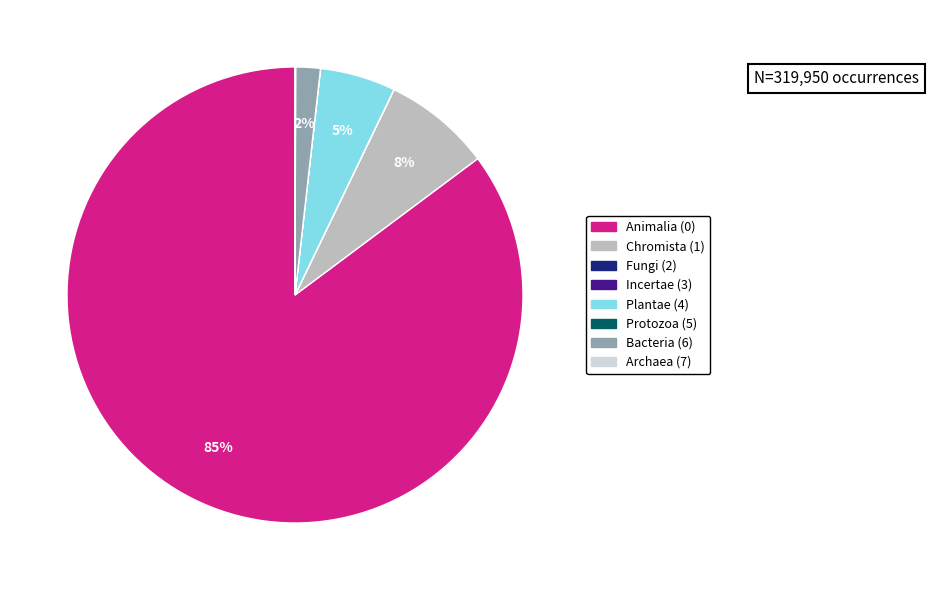

To the nearest percent, what is the difference between the largest and smallest slice percentages?

85%